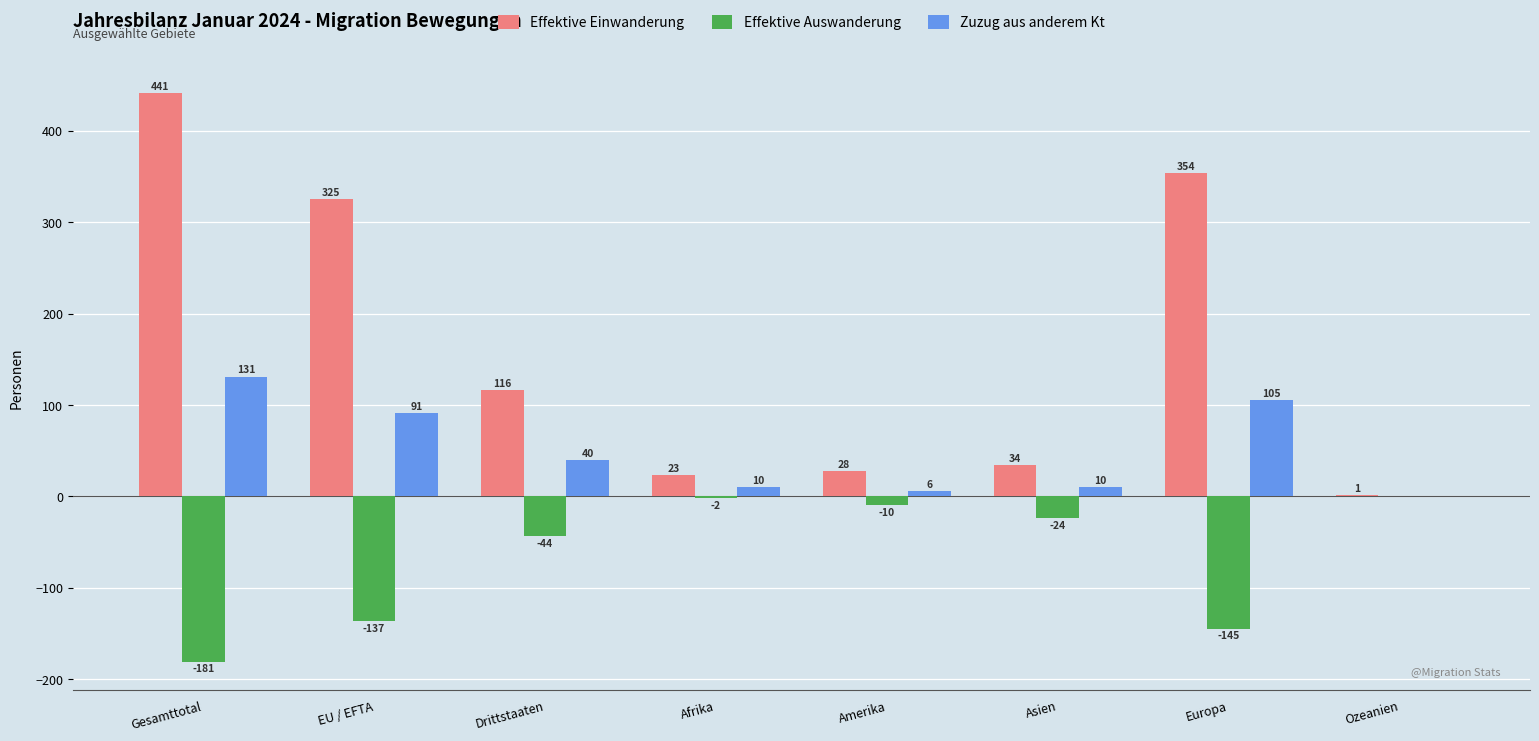

Is it true that Effektive Auswanderung equals -10 at Amerika?

True